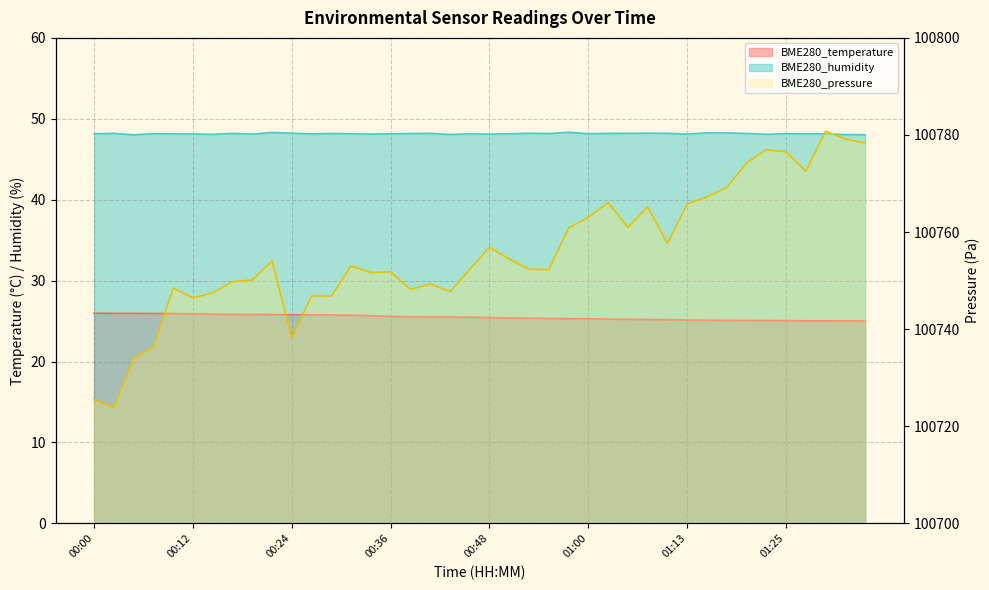

What is the approximate value of BME280_temperature at 00:36?

25.6